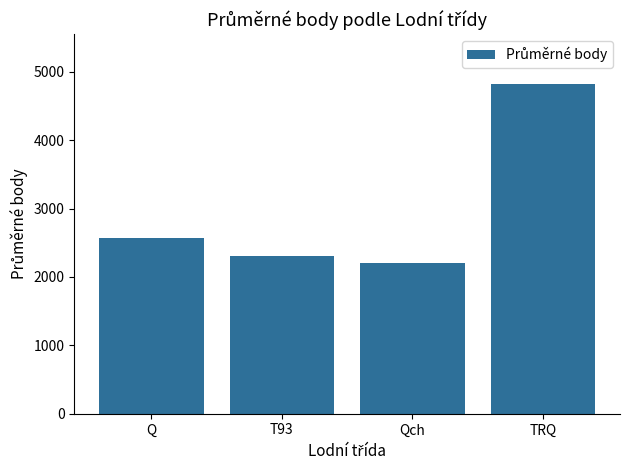

What is the label of the 1st bar from the right?

TRQ